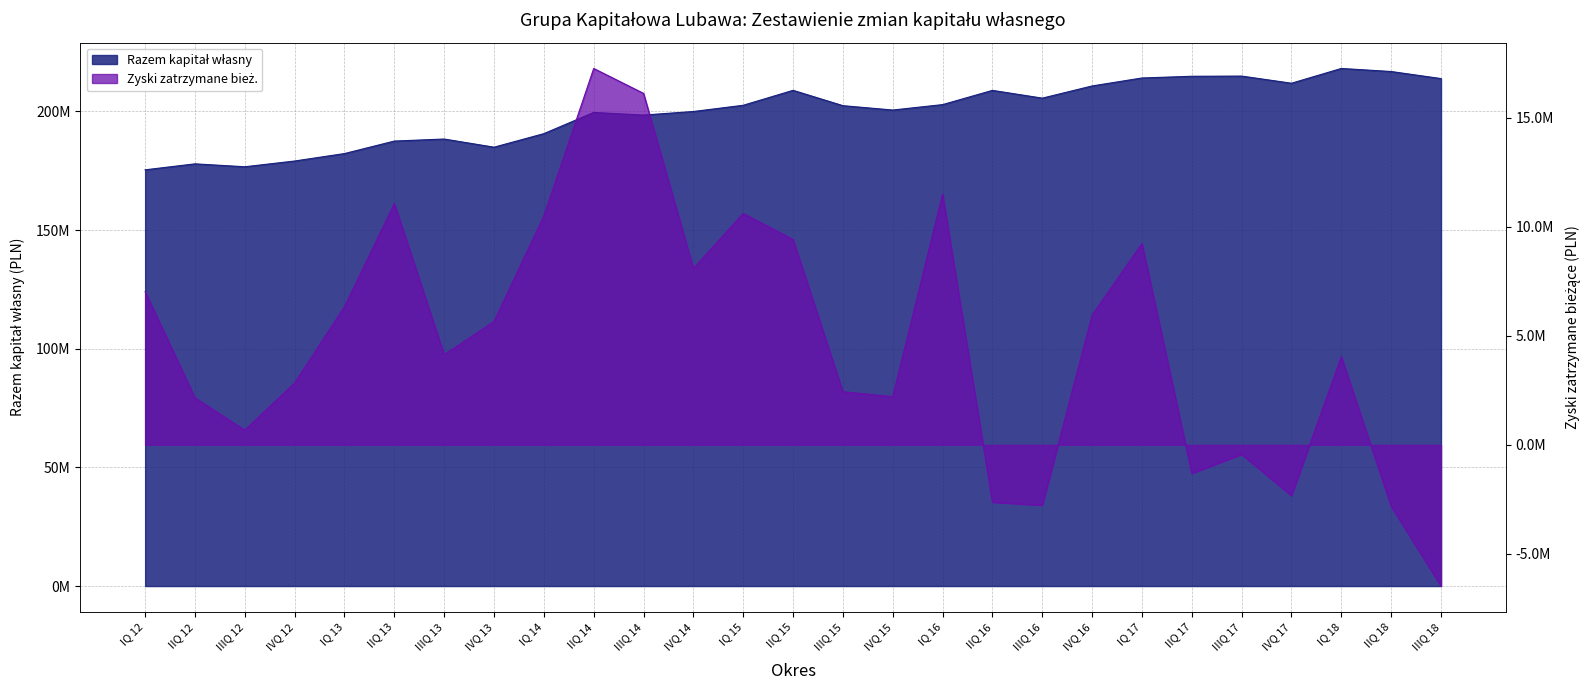

What is the difference between the highest and lowest values at IVQ 14?

191900528.4